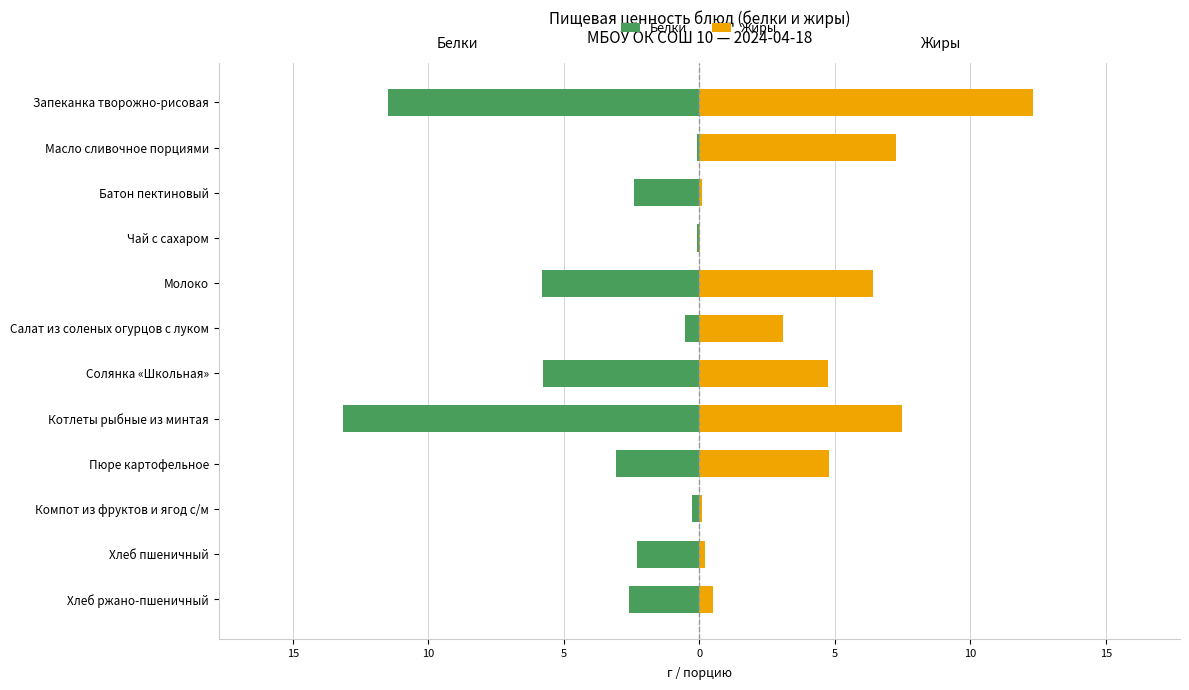

Reading left to right, what are all the values shown in this chart?

Белки: -11.5	-0.1	-2.4	-0.1	-5.8	-0.5	-5.8	-13.1	-3.1	-0.3	-2.3	-2.6
Жиры: 12.3	7.2	0.1	0.0	6.4	3.1	4.7	7.5	4.8	0.1	0.2	0.5